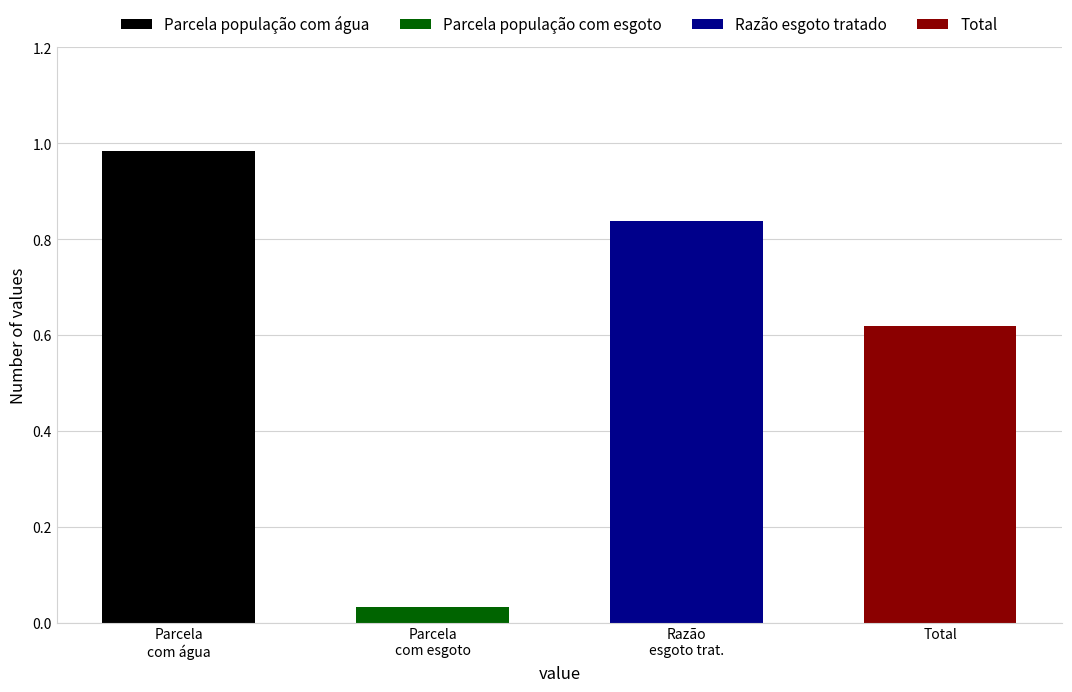

Which series has the widest spread of values?

Razão esgoto tratado